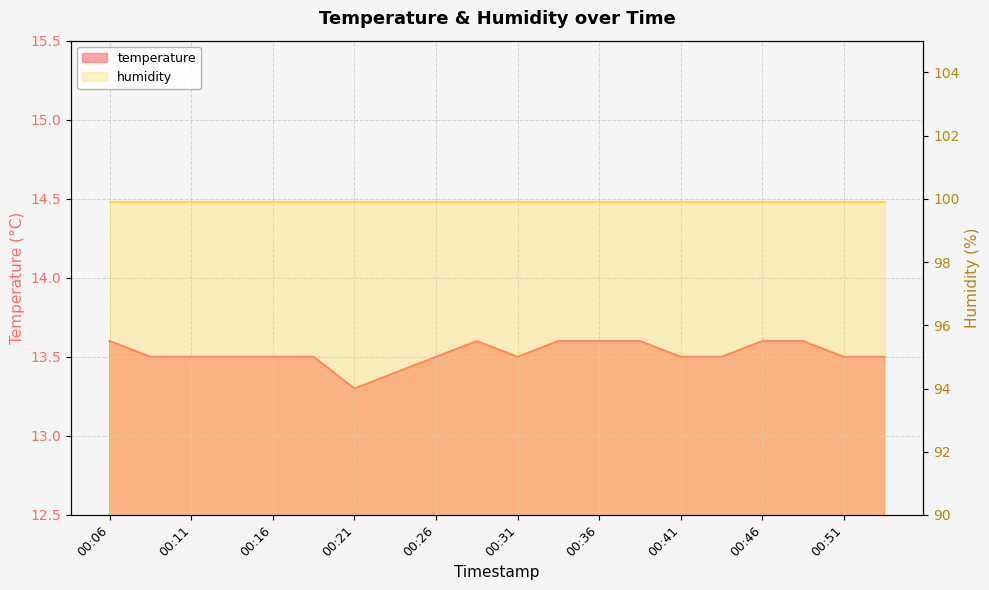

What is the maximum value shown in the chart?

13.6